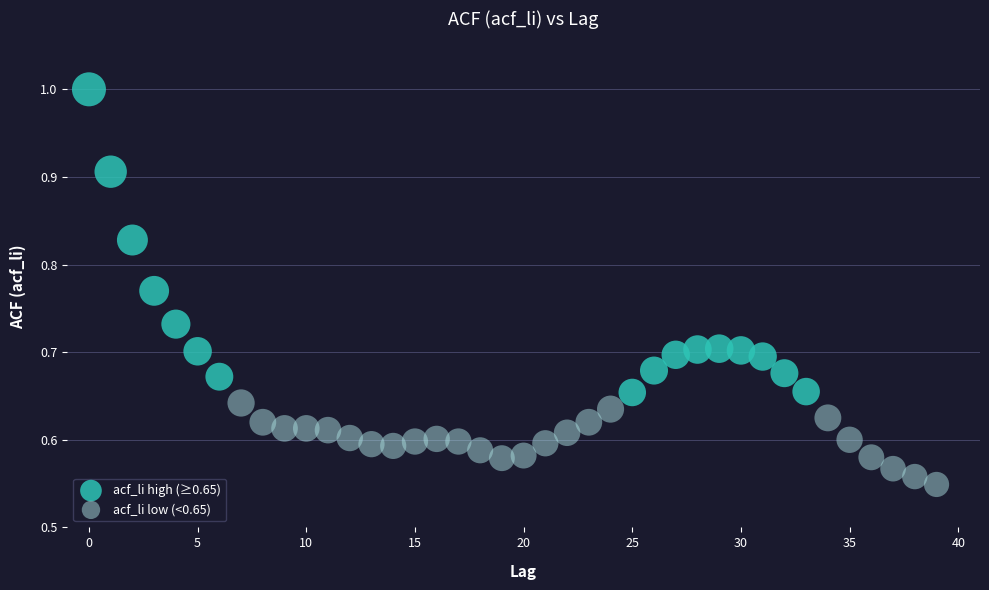

Which series contains the lowest Y value?

acf_li low (<0.65)